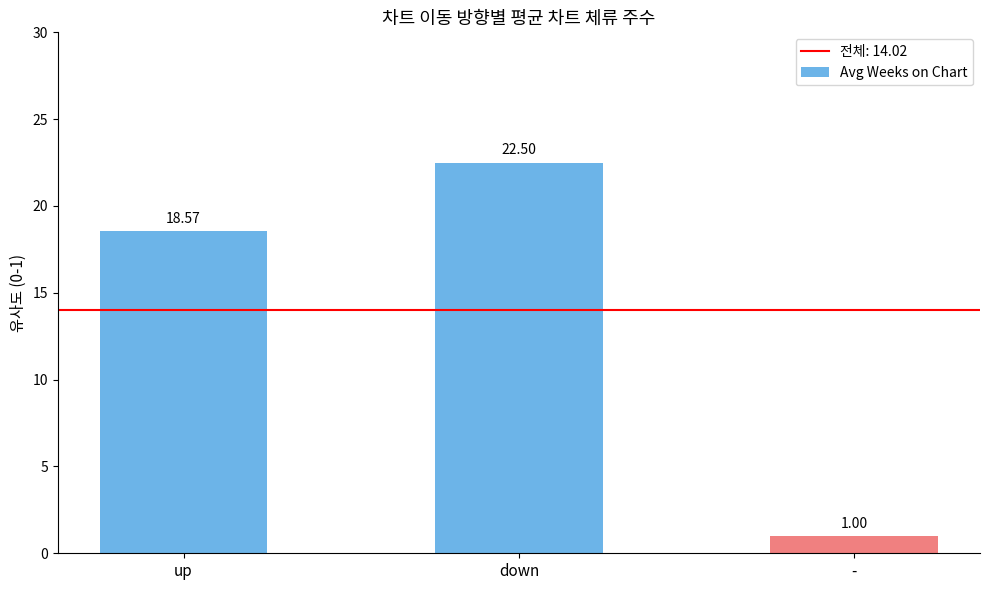

What is the difference between the values at up and -?

17.6